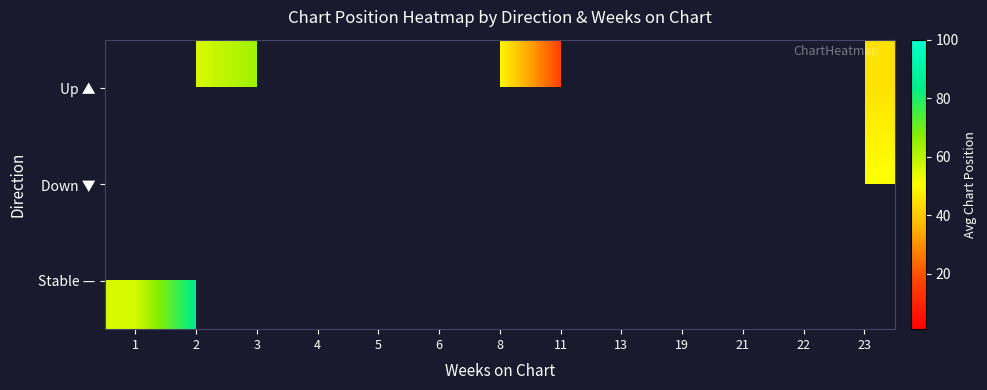

How many values in Down ▼ are above zero?

6